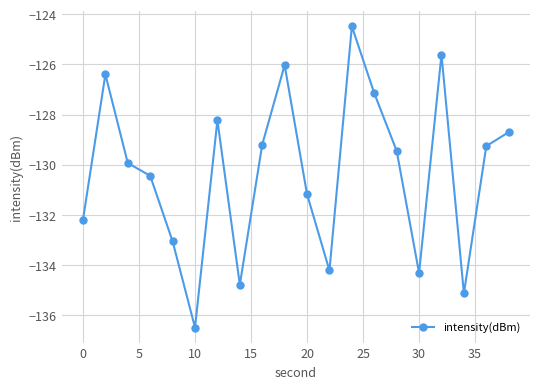

What is the smallest value displayed?

-136.5